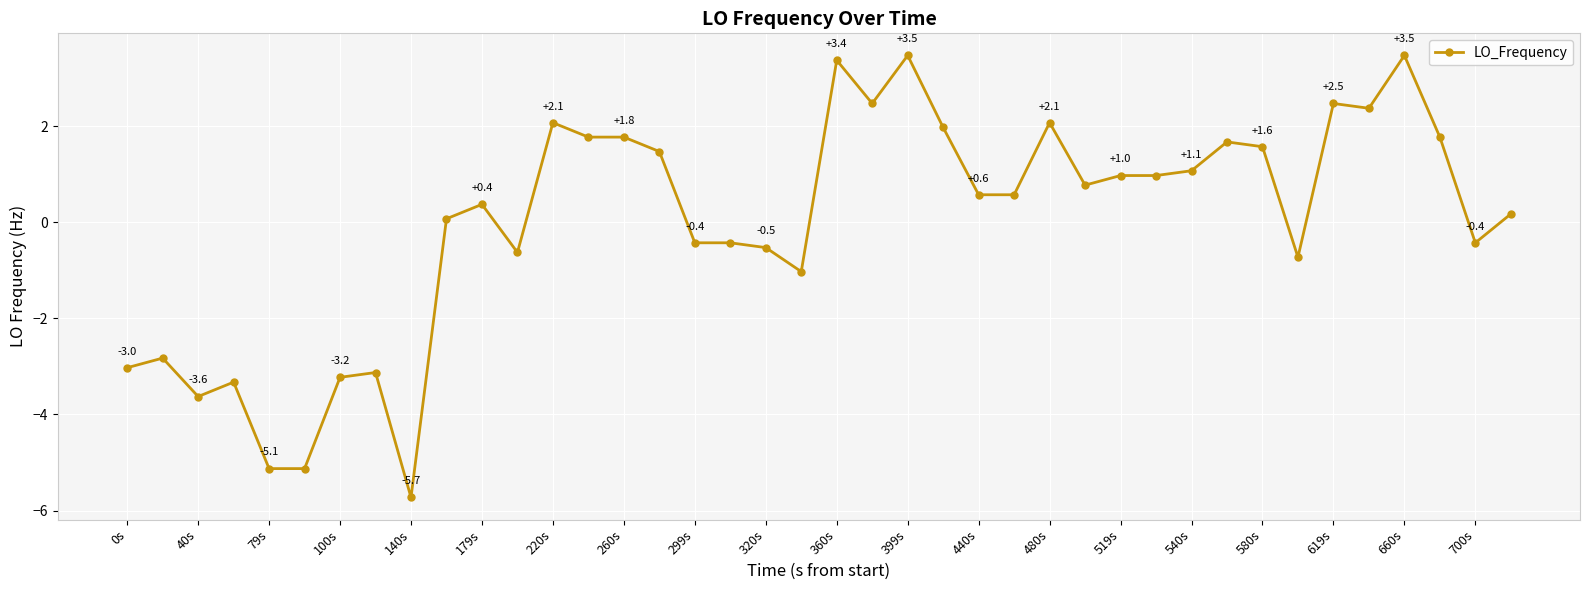

What is the smallest value displayed?

-5.7